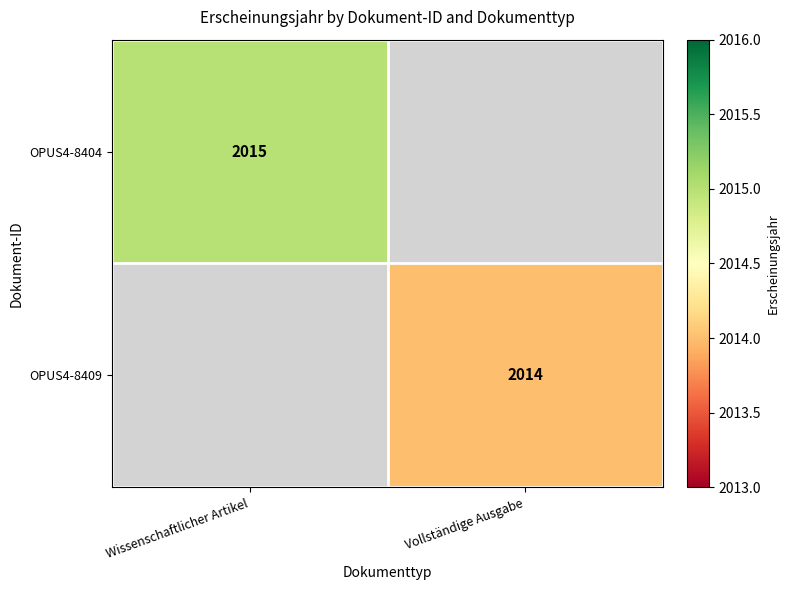

Is the value of OPUS4-8404 at Wissenschaftlicher Artikel greater than the value of OPUS4-8409 at Vollständige Ausgabe?

Yes